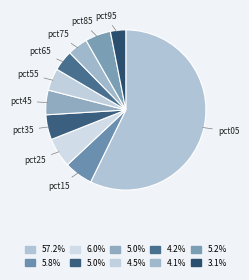

How many slices are in this pie chart?

10